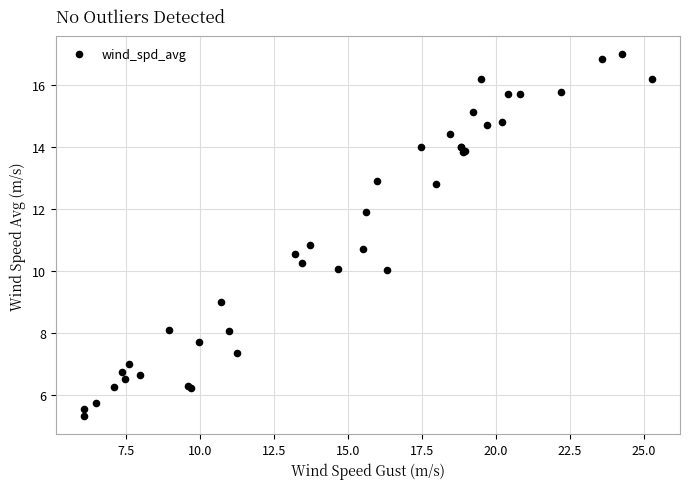

What Y value in the scatter plot is closest to 11?

10.8